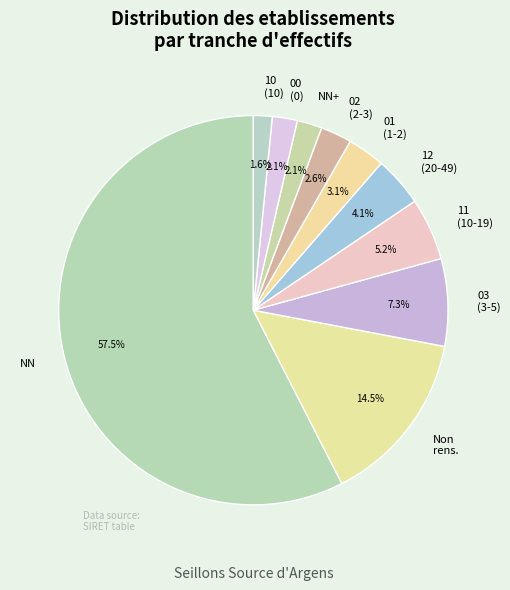

What portion of the pie excludes Non rens.?

85.5%